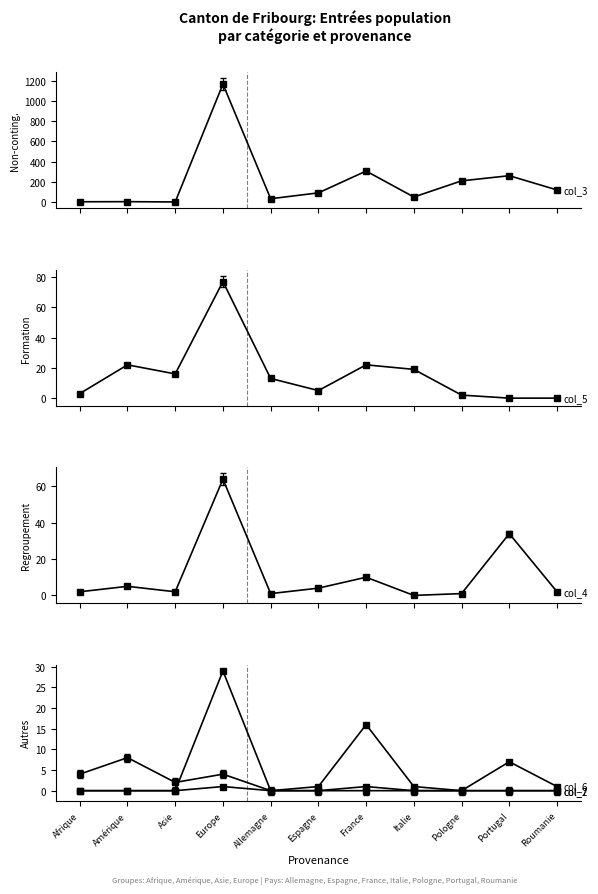

What is the difference between the col_5 values at Italie and Afrique?

16